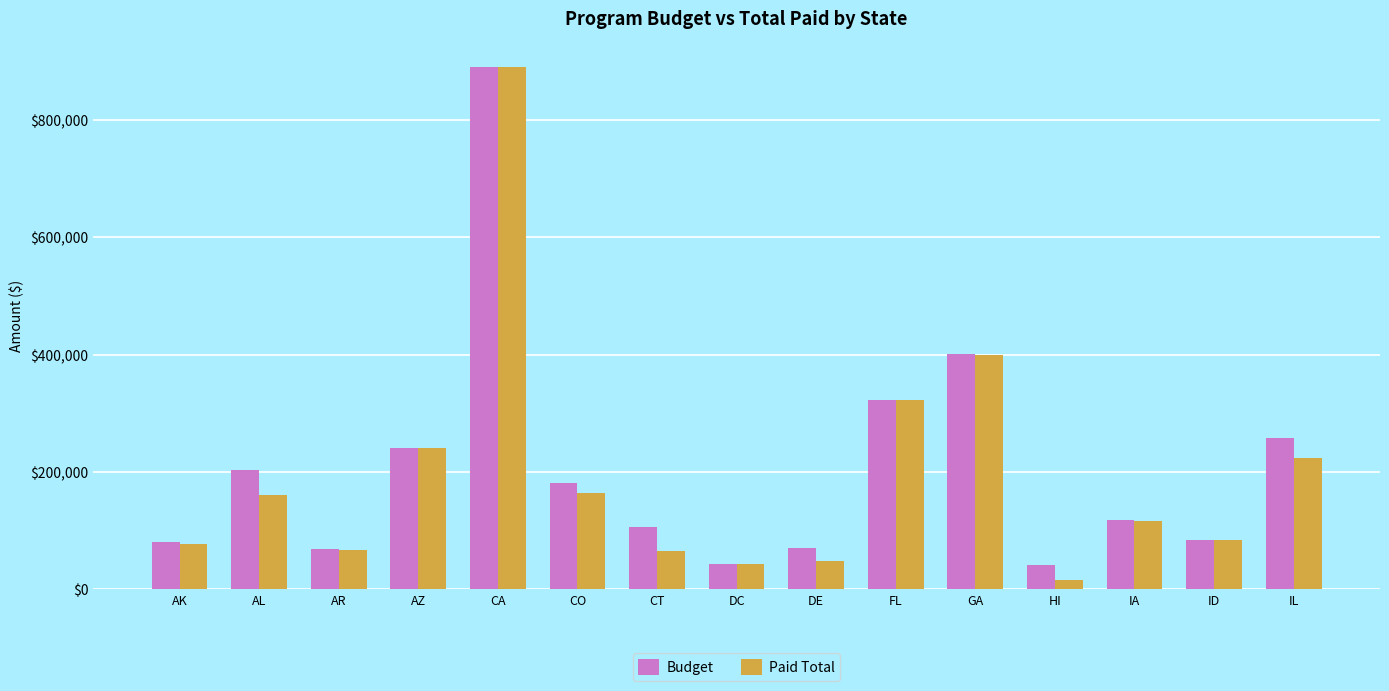

The Paid Total series shows 41045.5 at IA. True or false?

False